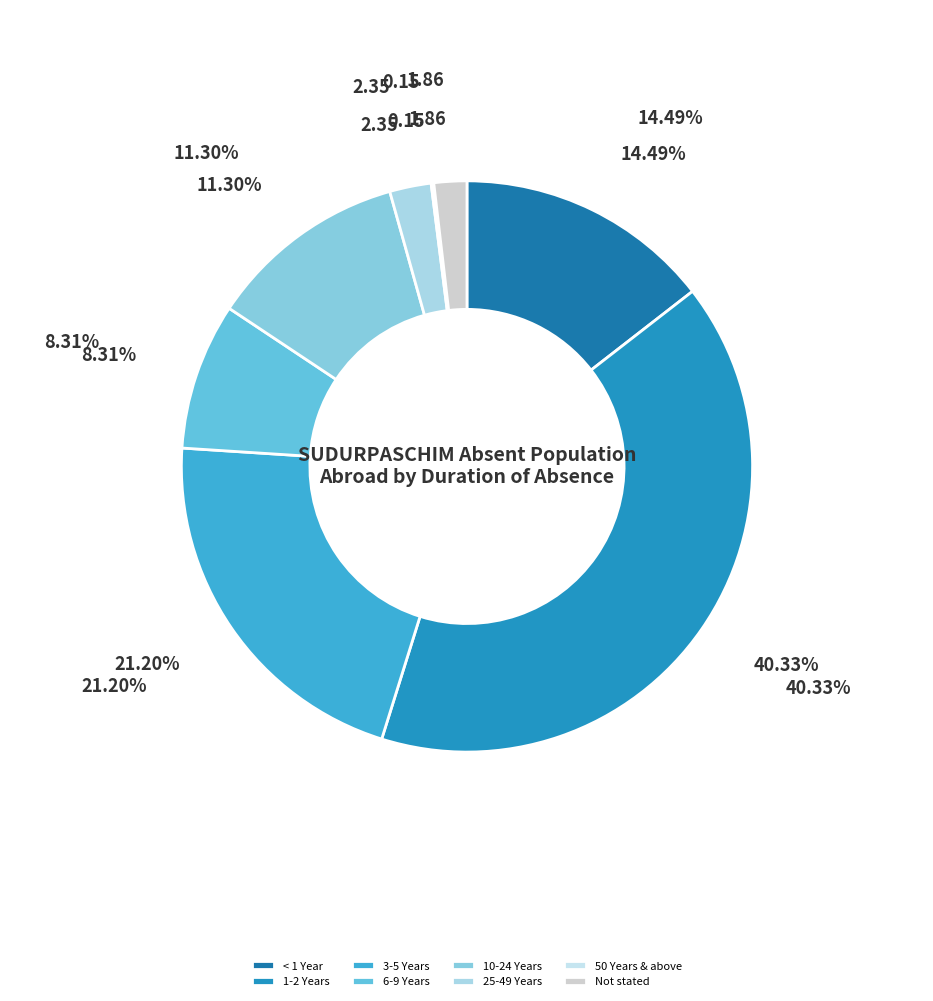

Does any single category account for the majority?

No